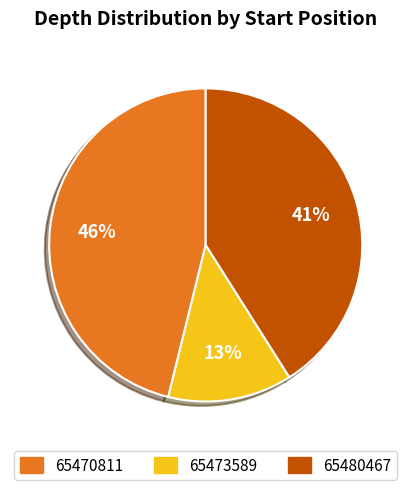

The 65473589 slice represents 13% of the pie. True or false?

True